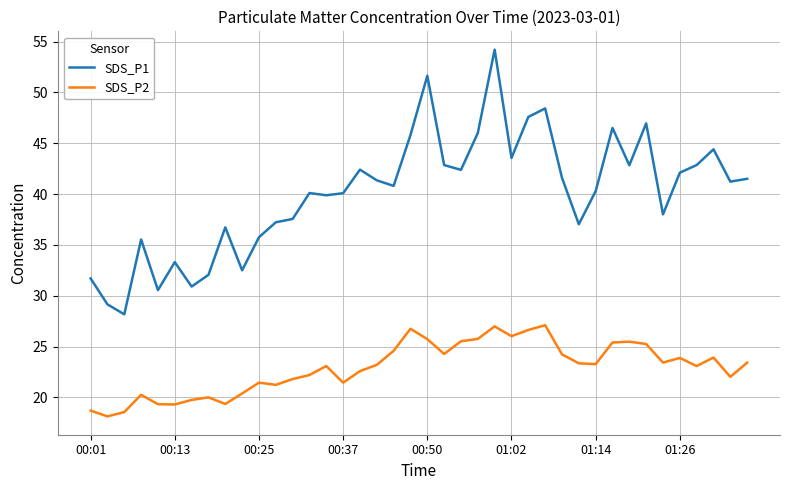

Count the number of categories in the chart.

40